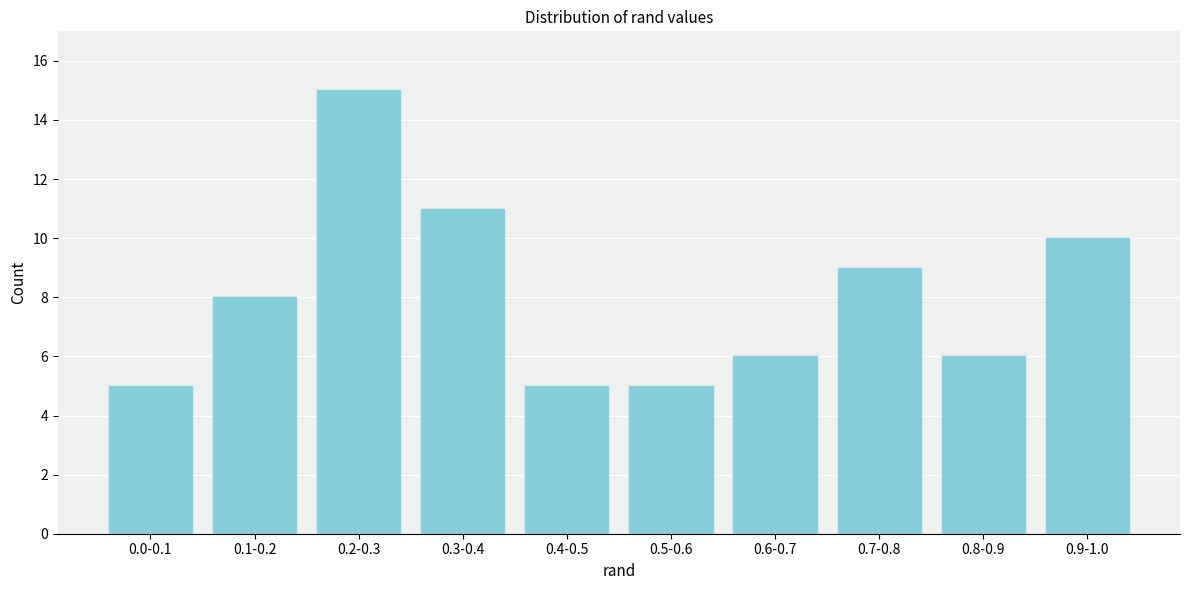

Reading right to left, extract all data points from this chart.

10	6	9	6	5	5	11	15	8	5